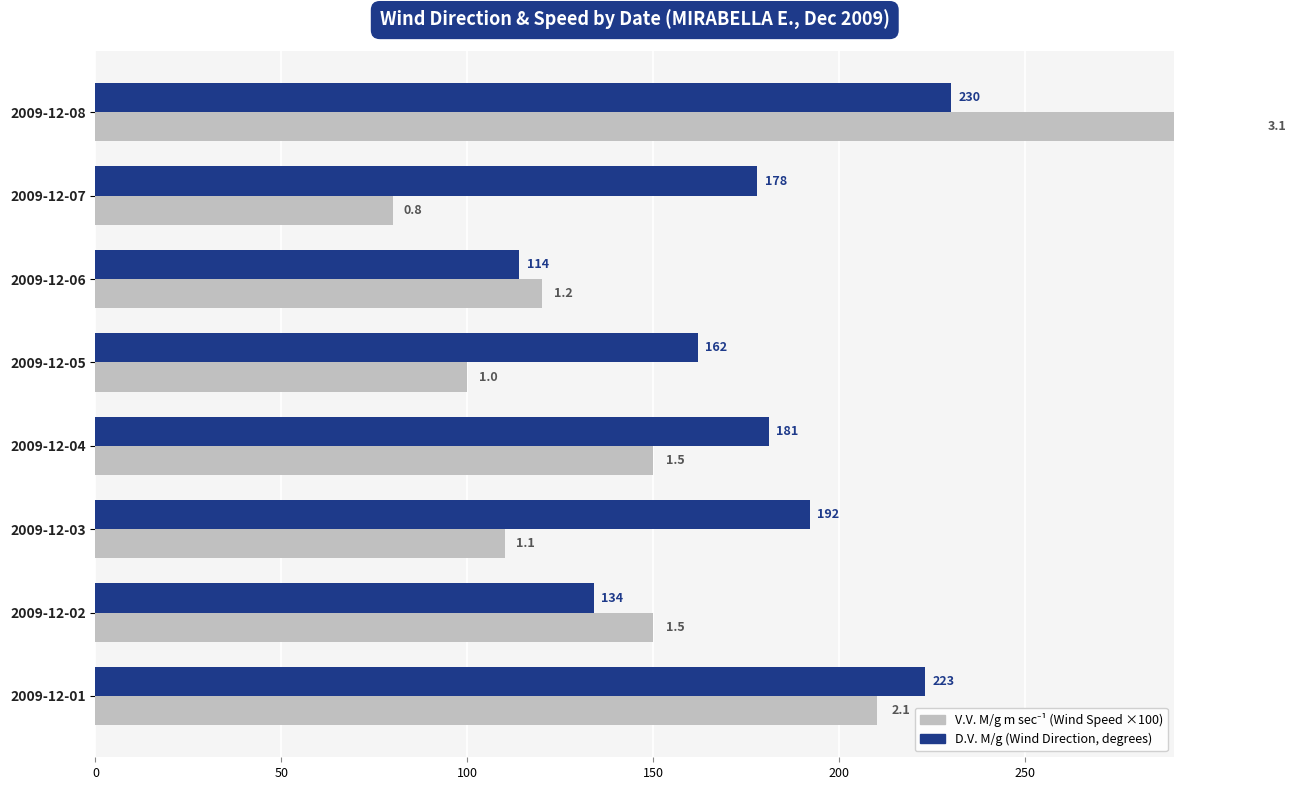

What is the difference between the maximum and minimum values in the V.V. M/g m sec⁻¹ (×100) series?

230.0